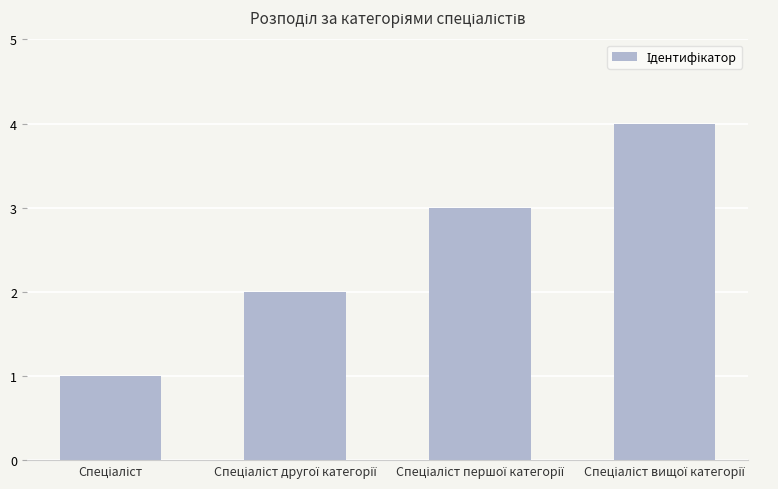

What is the difference between the second highest and minimum values?

2